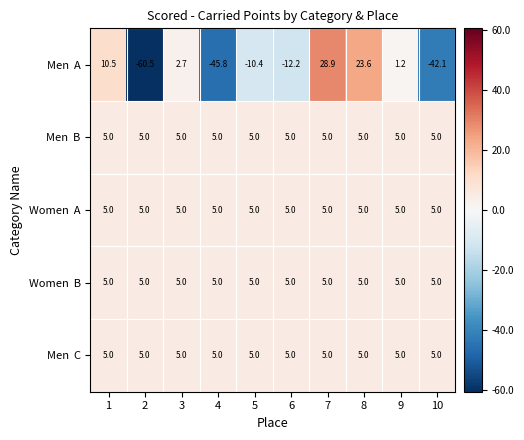

What is the total value across all series at 4?

-25.8